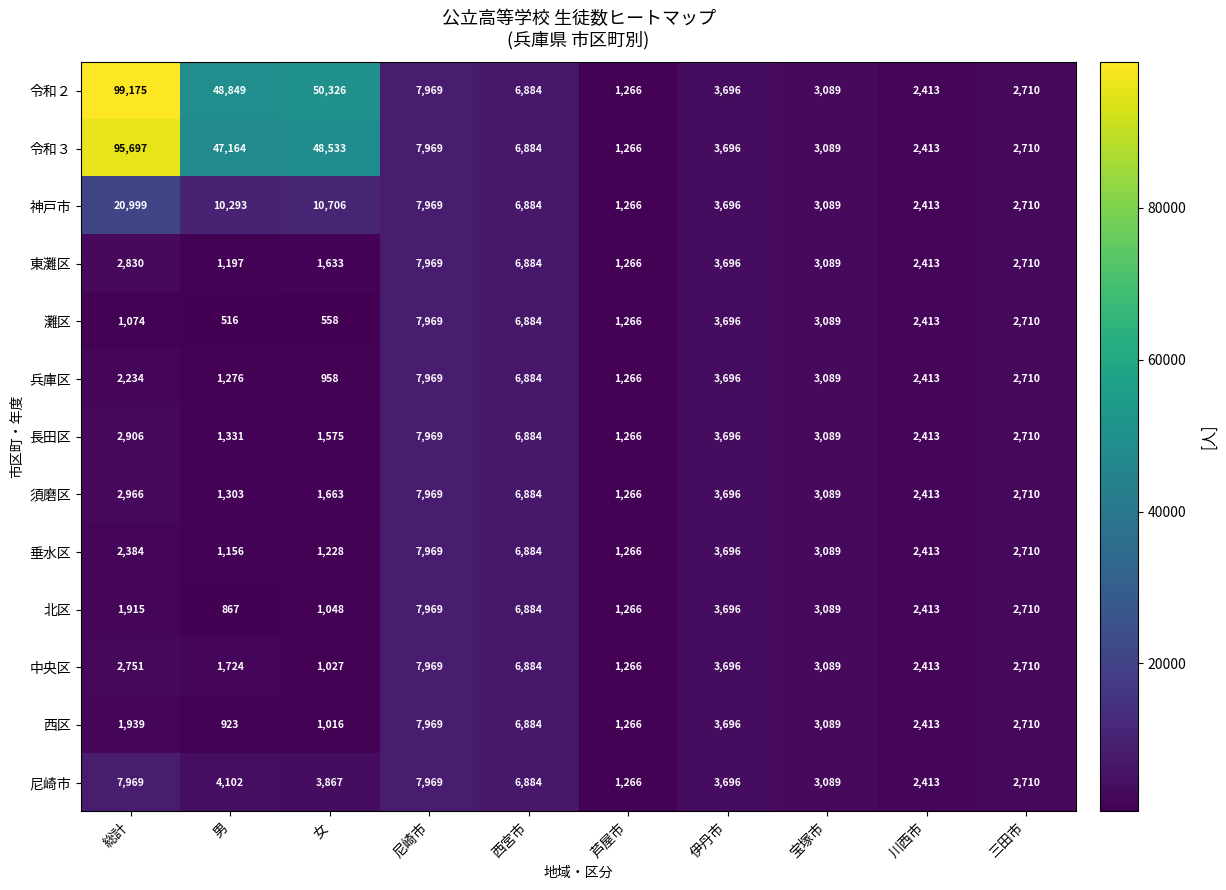

Which series has the widest spread of values?

令和２